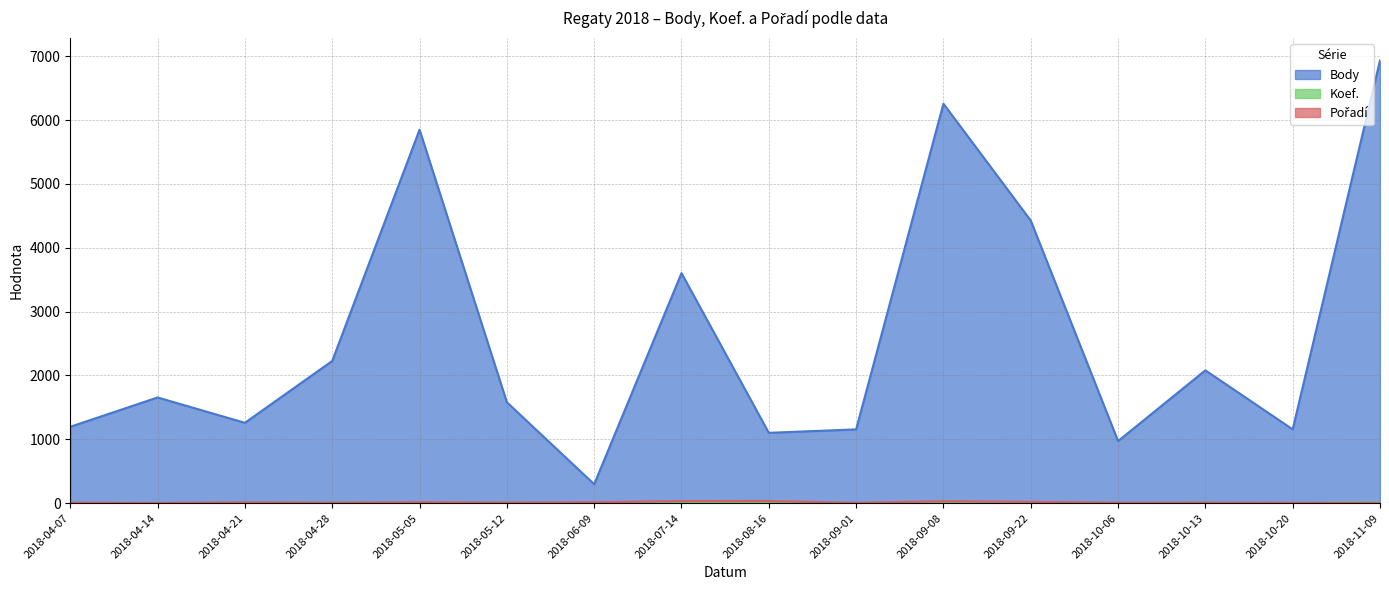

Which label corresponds to the smallest value in the chart?

2018-06-09